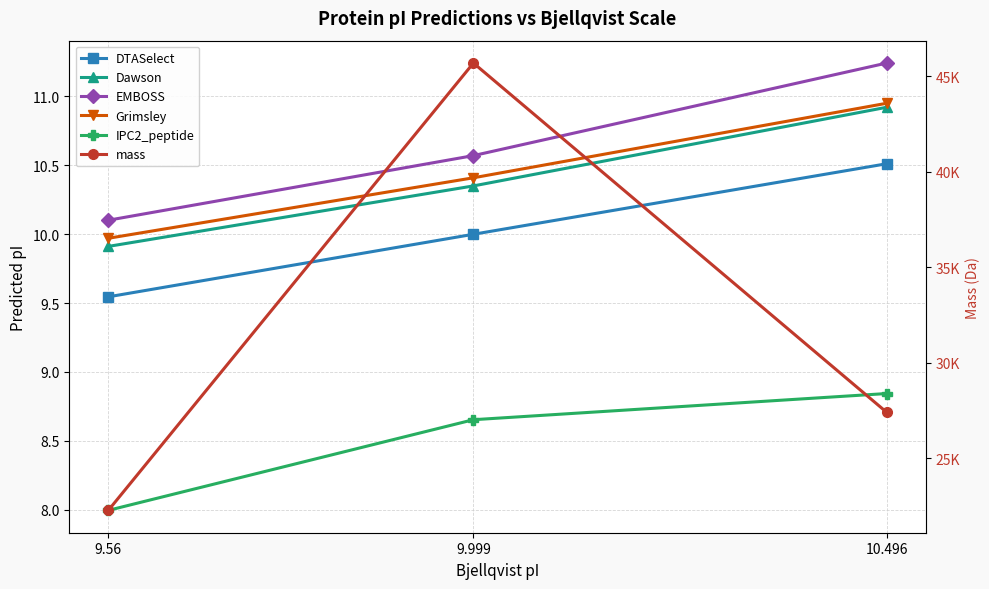

What is the label of the 1st point from the right?

10.496